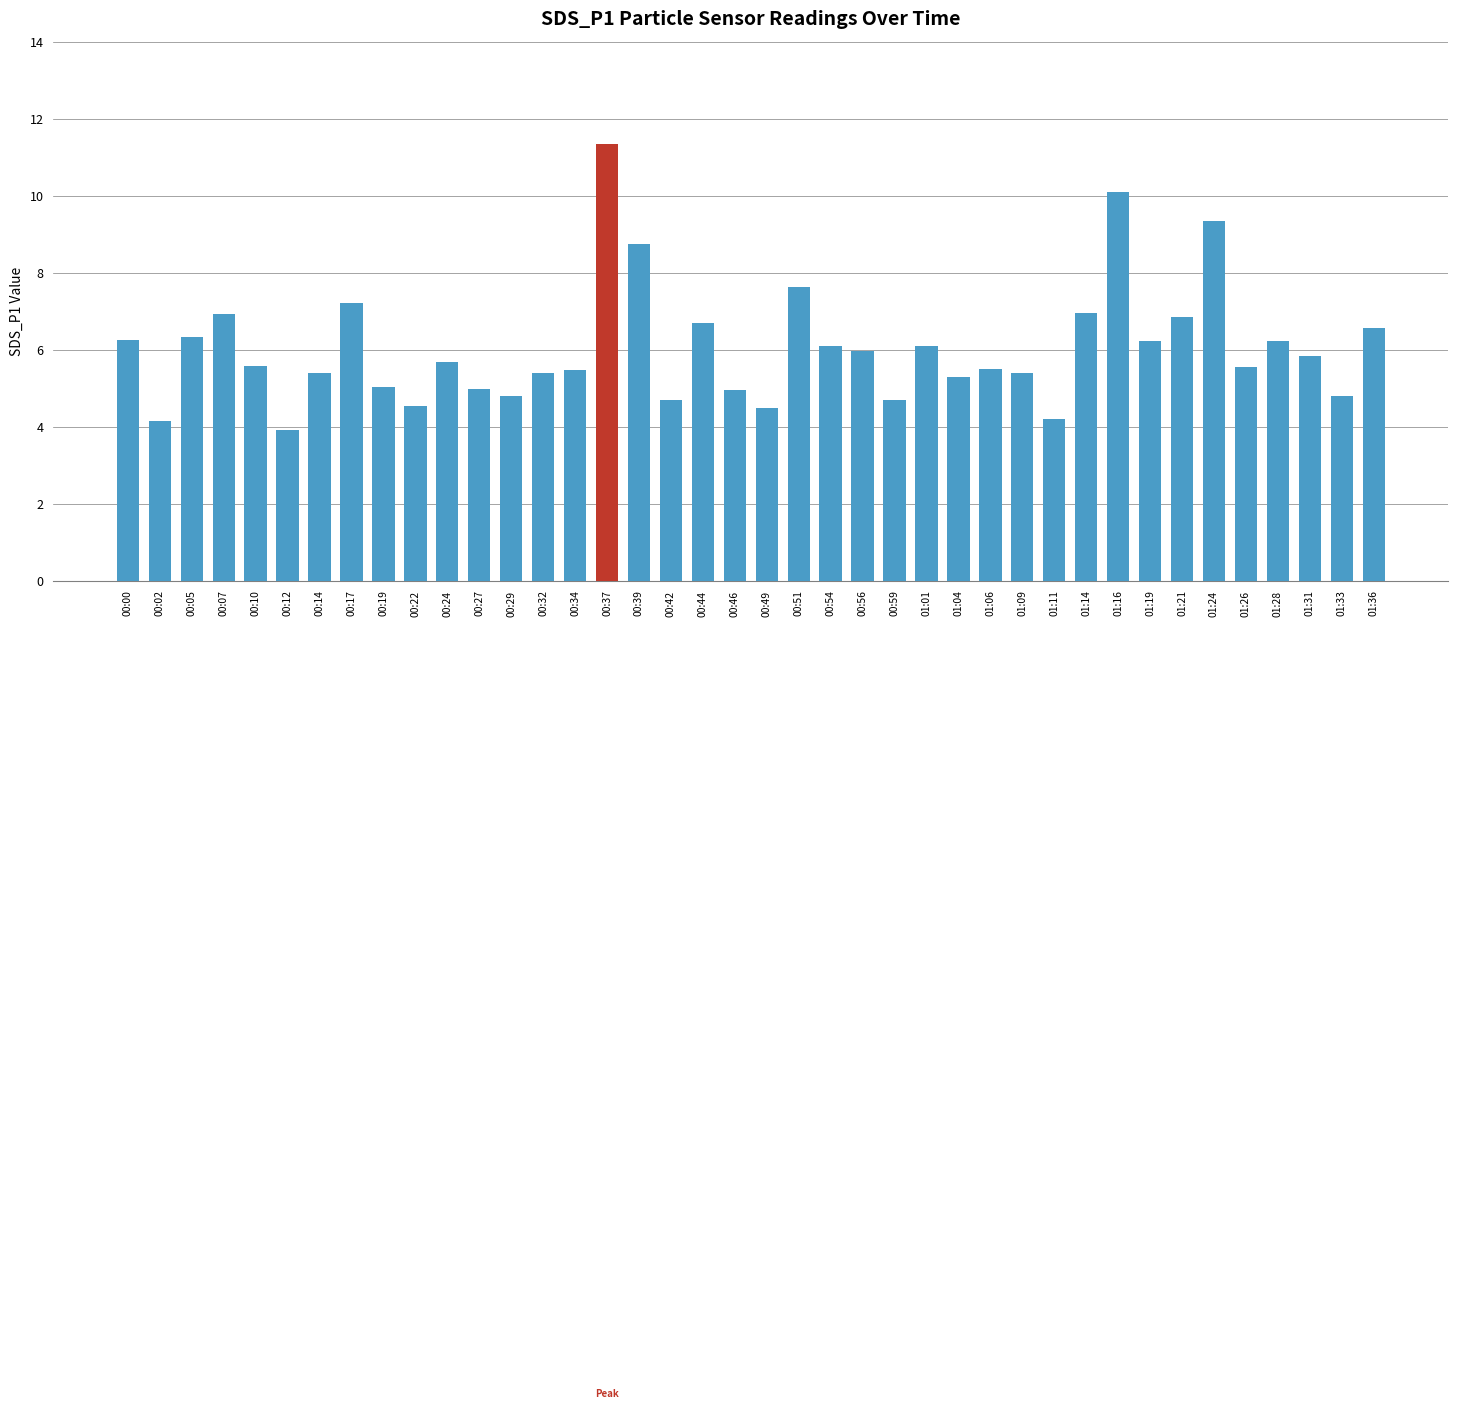

What is the change in value from 00:05 to 01:11?

-2.1